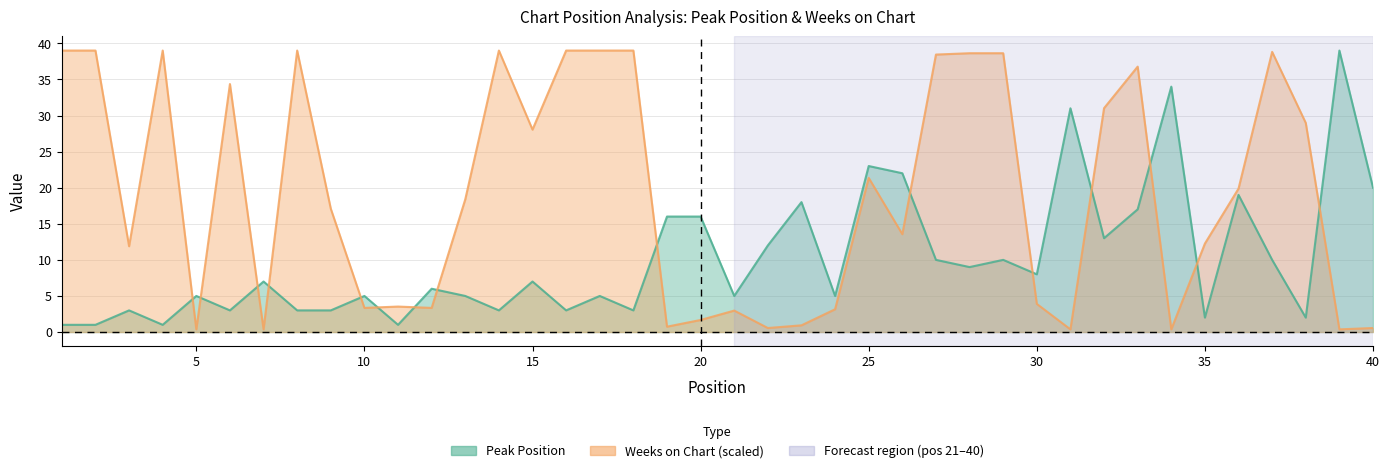

Which has a higher value, 30 or 34?

34